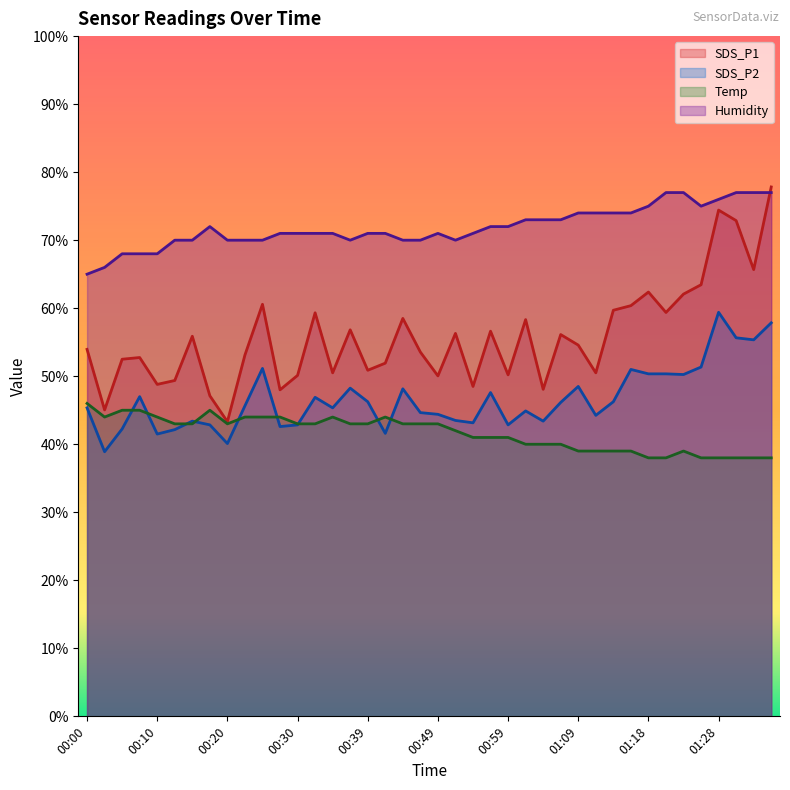

Does the chart have visible grid lines?

No